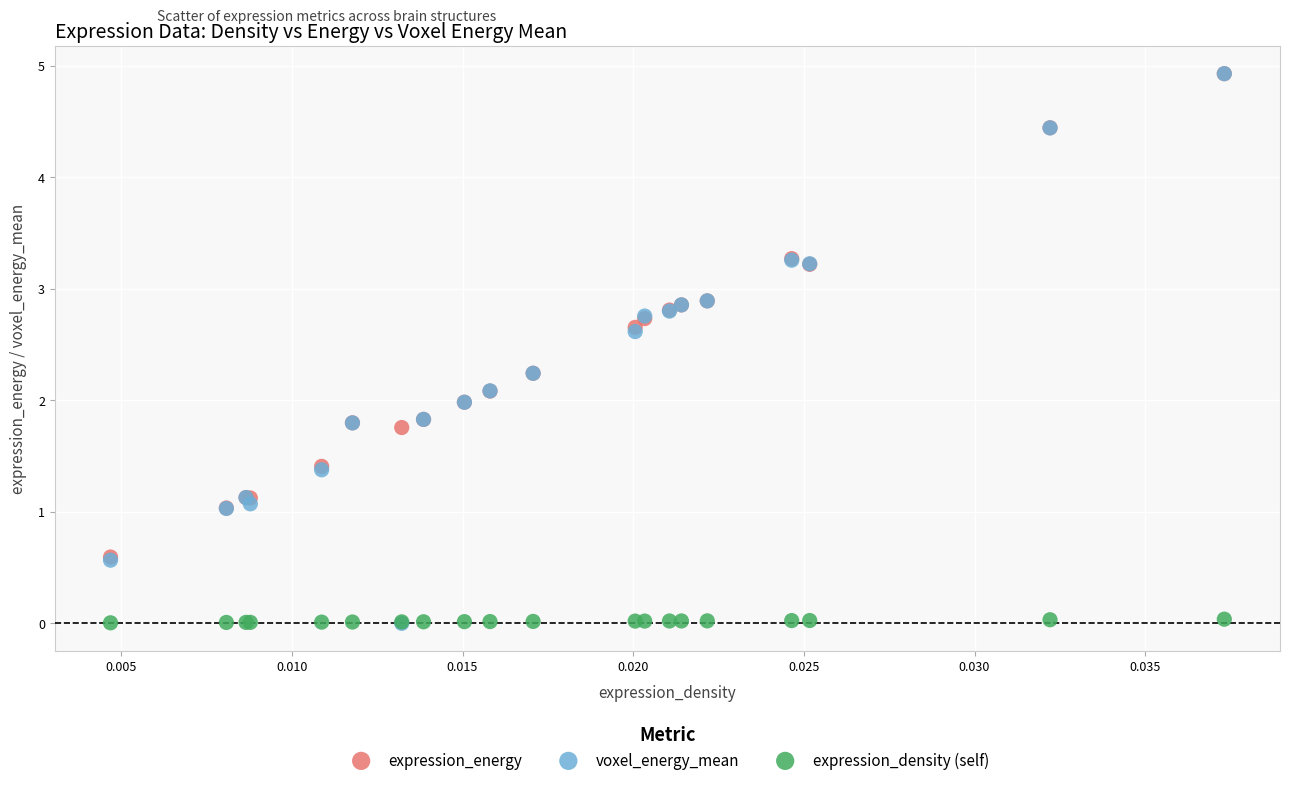

Which series has the largest Y range (max minus min)?

voxel_energy_mean